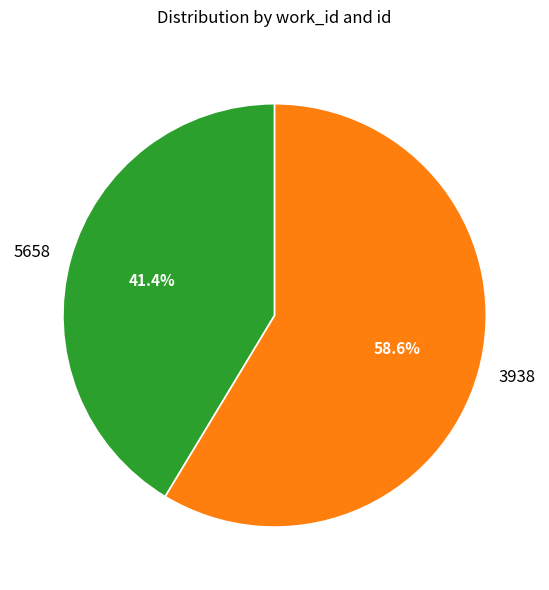

How many slices are in this pie chart?

2